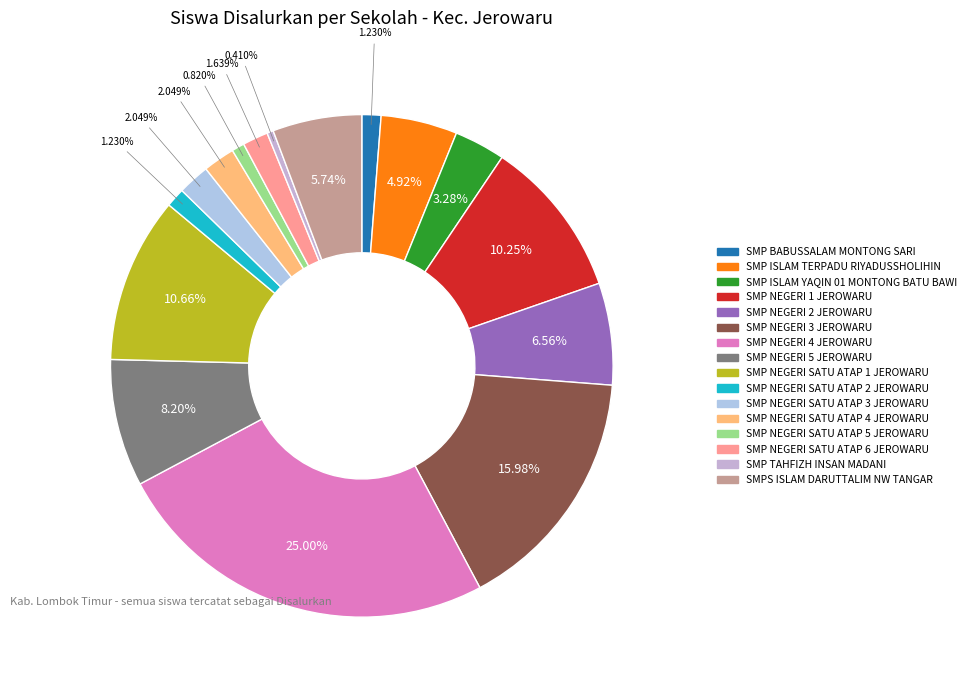

Approximately how many times larger is the value at SMP NEGERI 1 JEROWARU compared to SMP NEGERI SATU ATAP 3 JEROWARU?

5.0